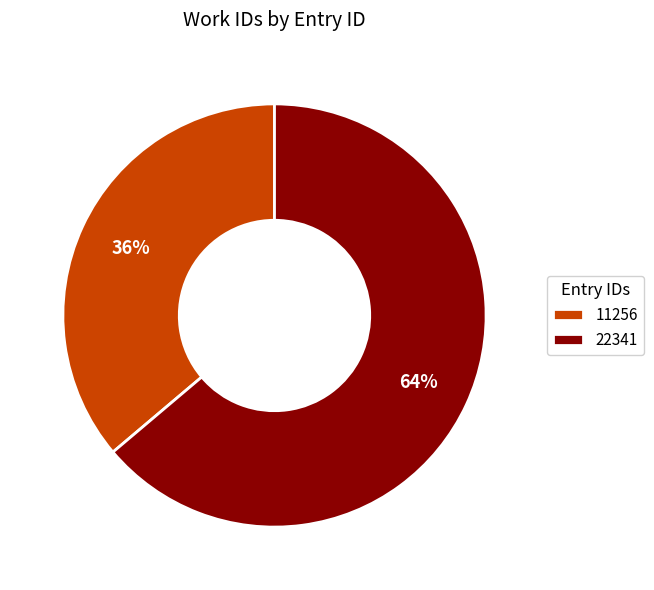

Is it true that 22341 is 76% of the pie?

False